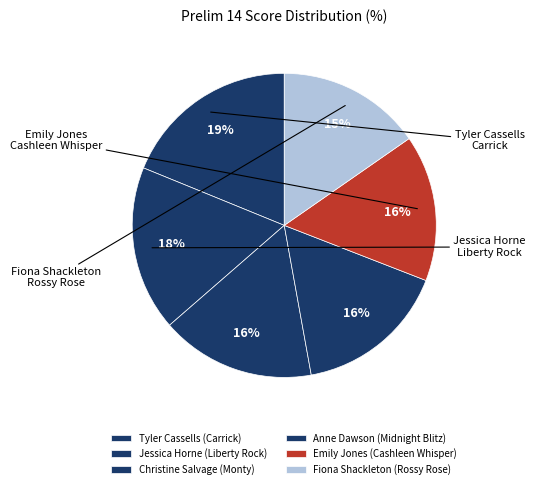

Which category has the smallest portion of the pie?

Fiona Shackleton (Rossy Rose)